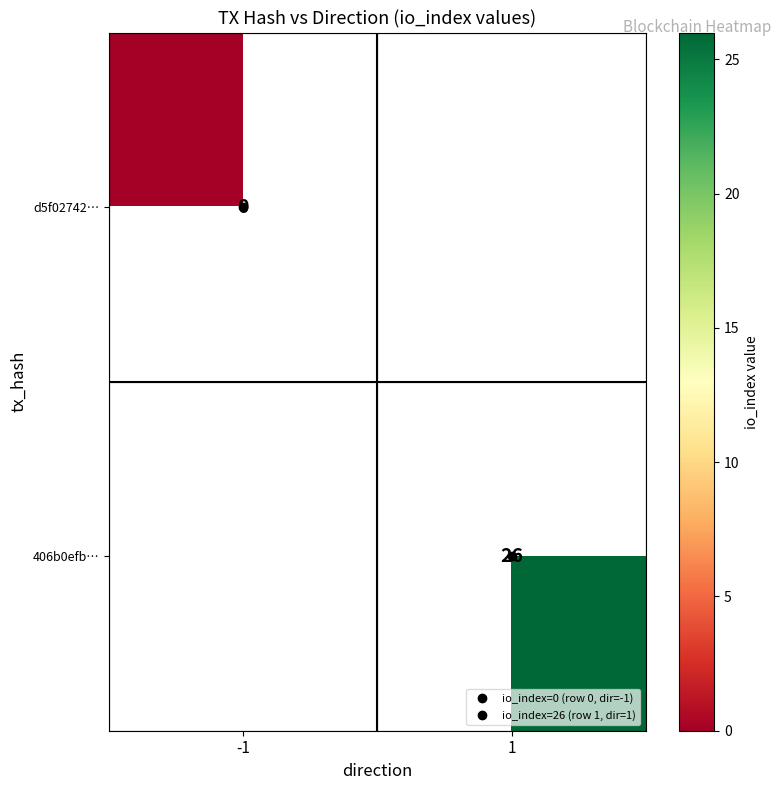

At 1, list the series in order from largest to smallest.

d5f02742…, 406b0efb…